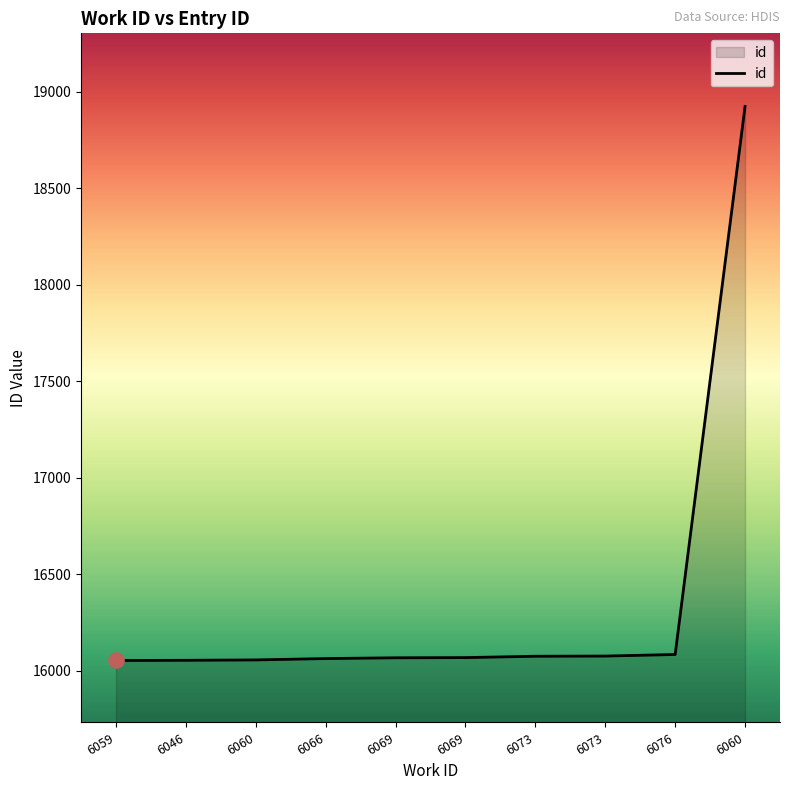

How many lines are shown in the chart?

1